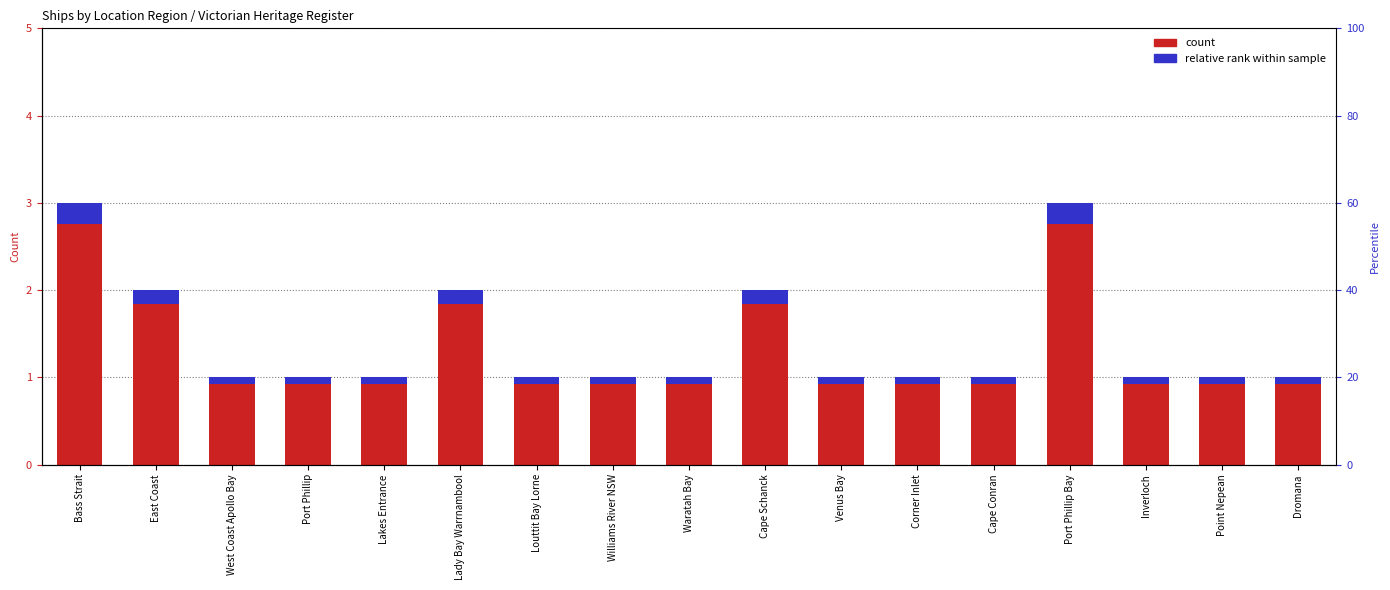

At which category is the sum across all series the highest?

Bass Strait